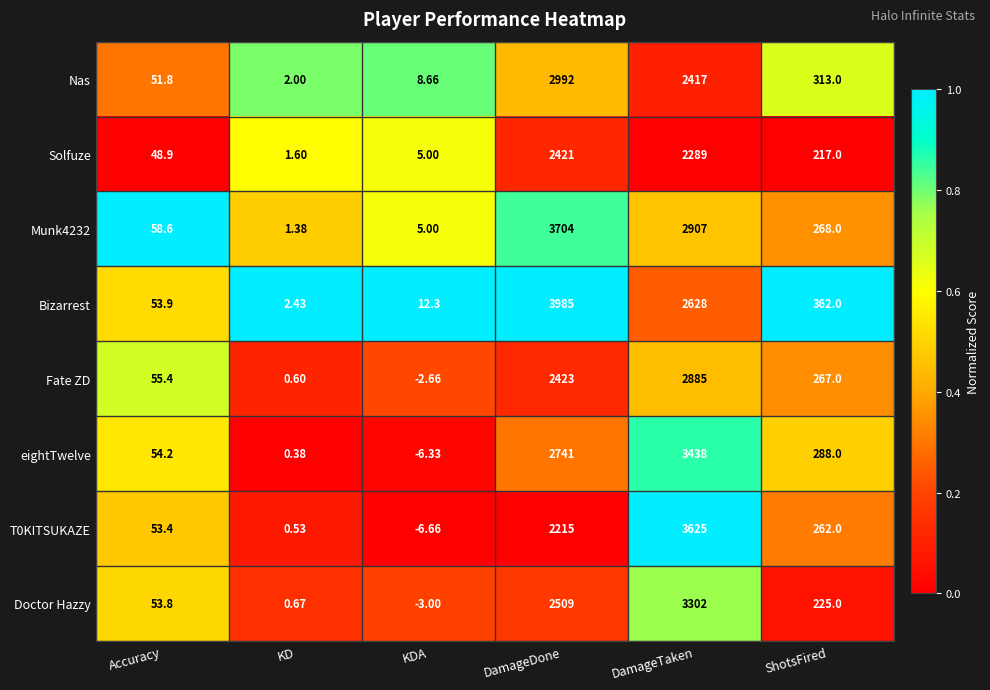

At ShotsFired, list the series in order from largest to smallest.

Bizarrest, Nas, eightTwelve, Munk4232, Fate ZD, T0KITSUKAZE, Doctor Hazzy, Solfuze